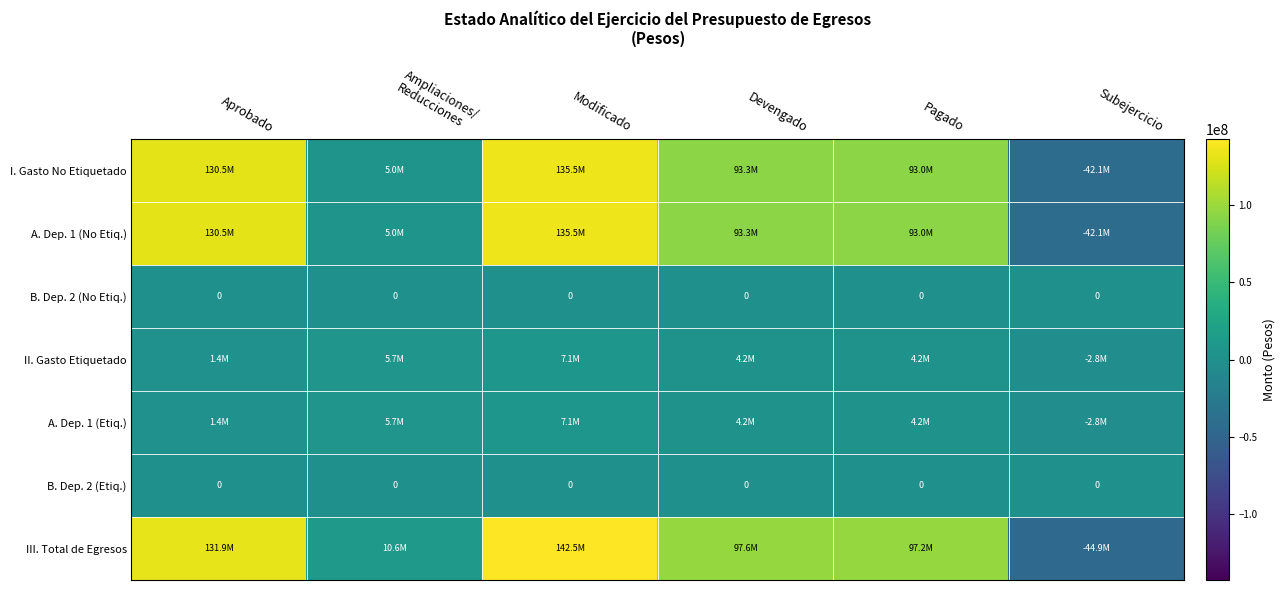

True or false: II. Gasto Etiquetado has a value of 1385000.0 at Aprobado.

True